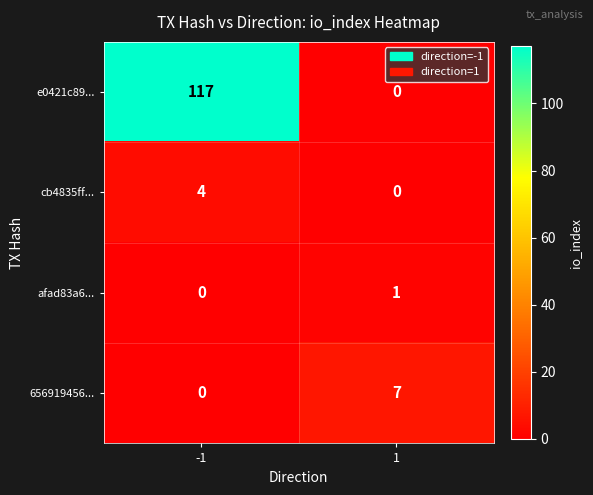

Between -1 and 1, which series saw the biggest shift?

e0421c89...